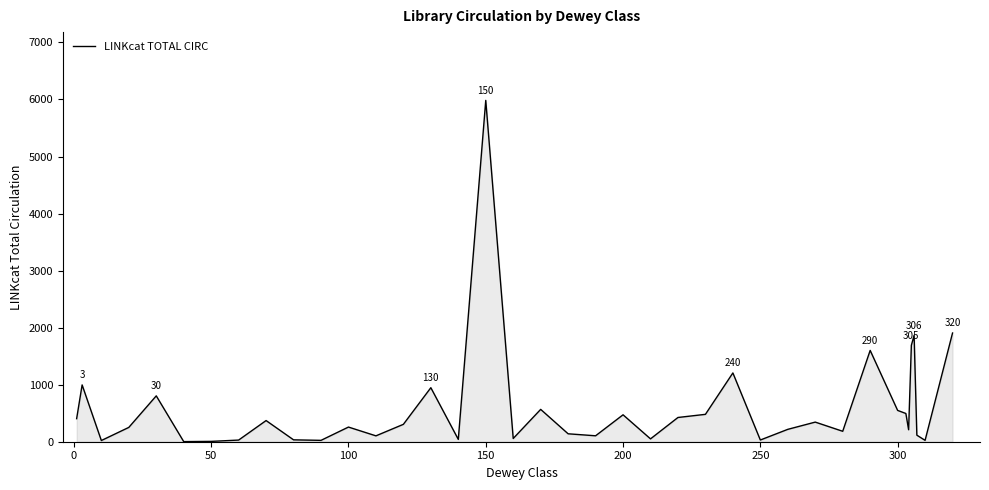

What is the greatest value displayed?

5984